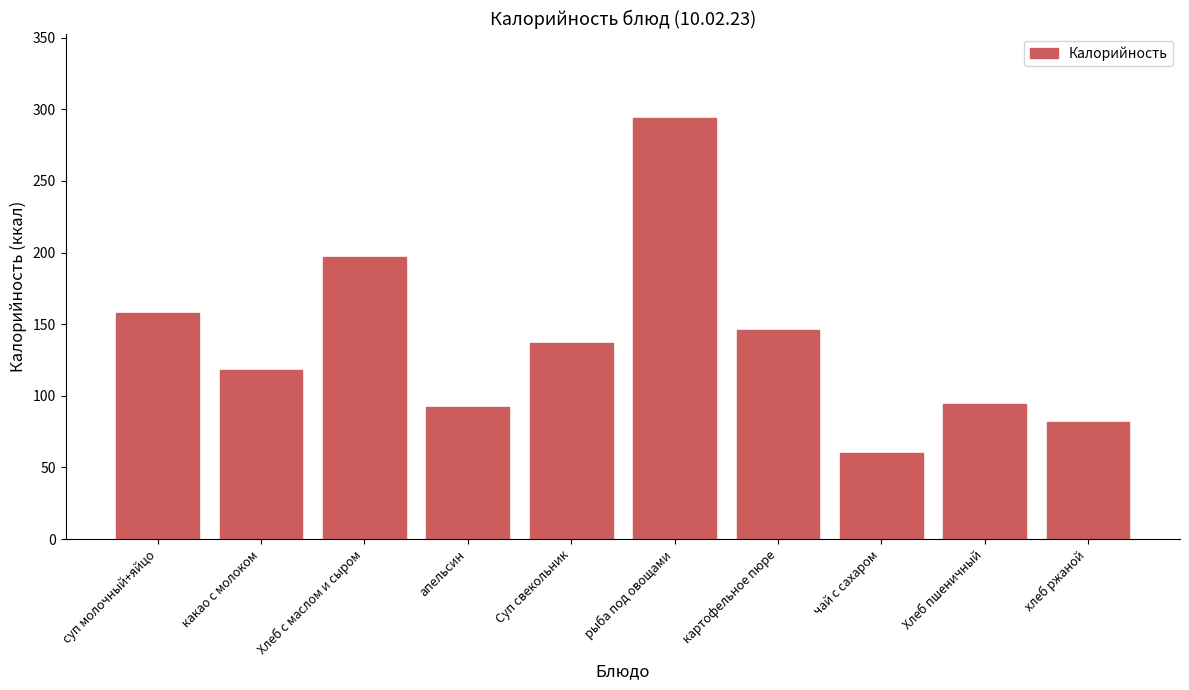

What is the difference between the maximum and minimum values?

234.0